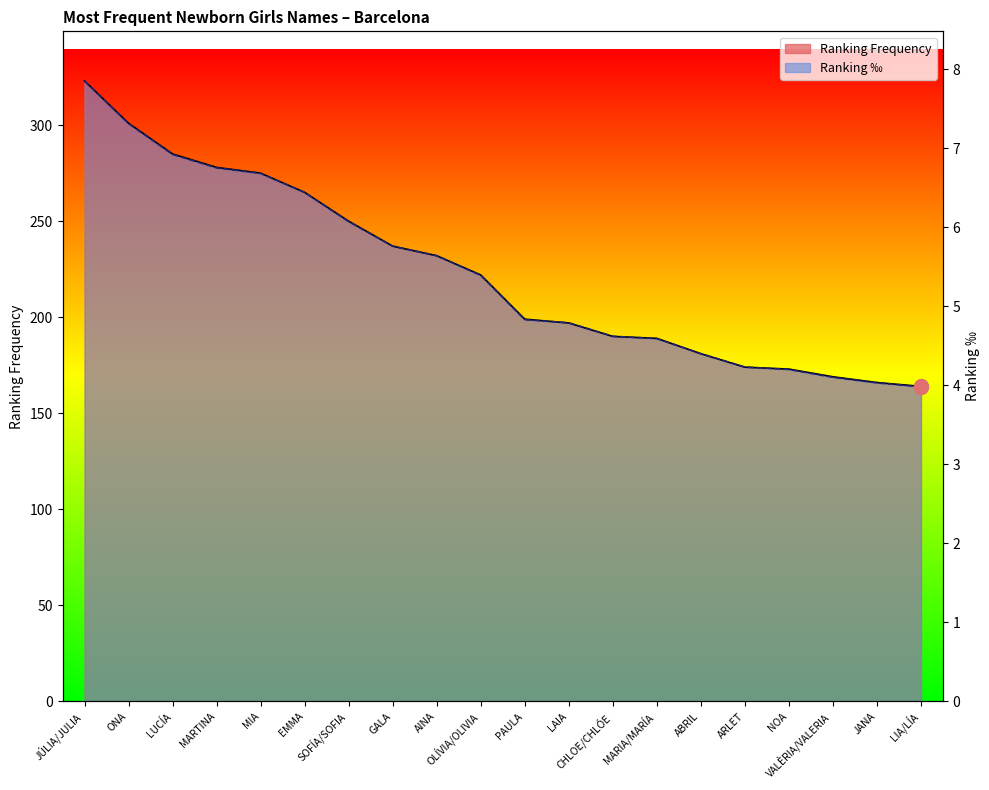

Count the number of categories in the chart.

20